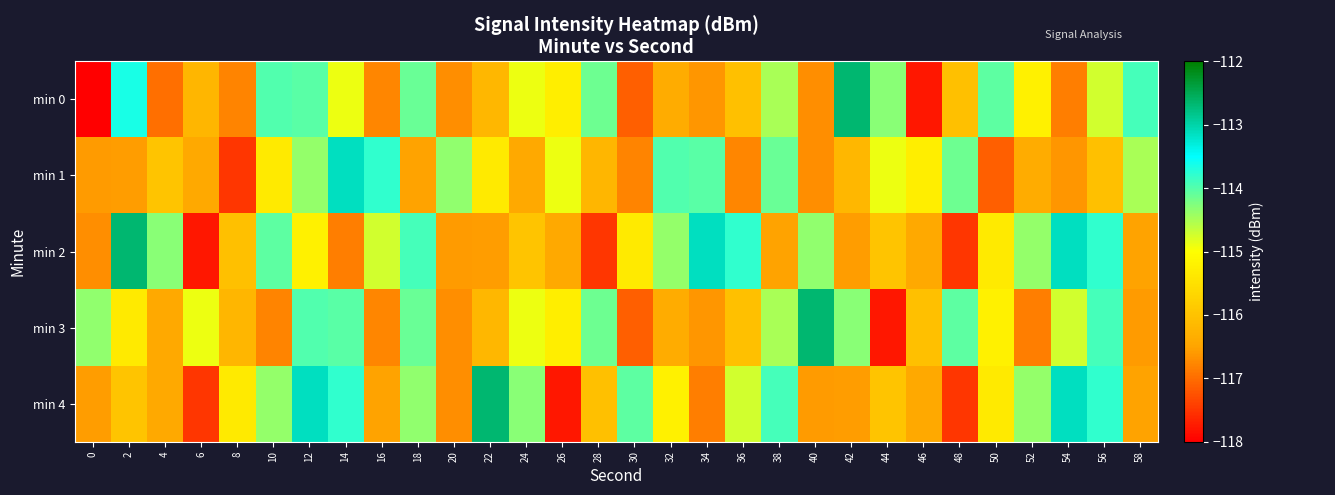

List the series in order of their peak value, lowest first.

min 1, min 0, min 2, min 3, min 4